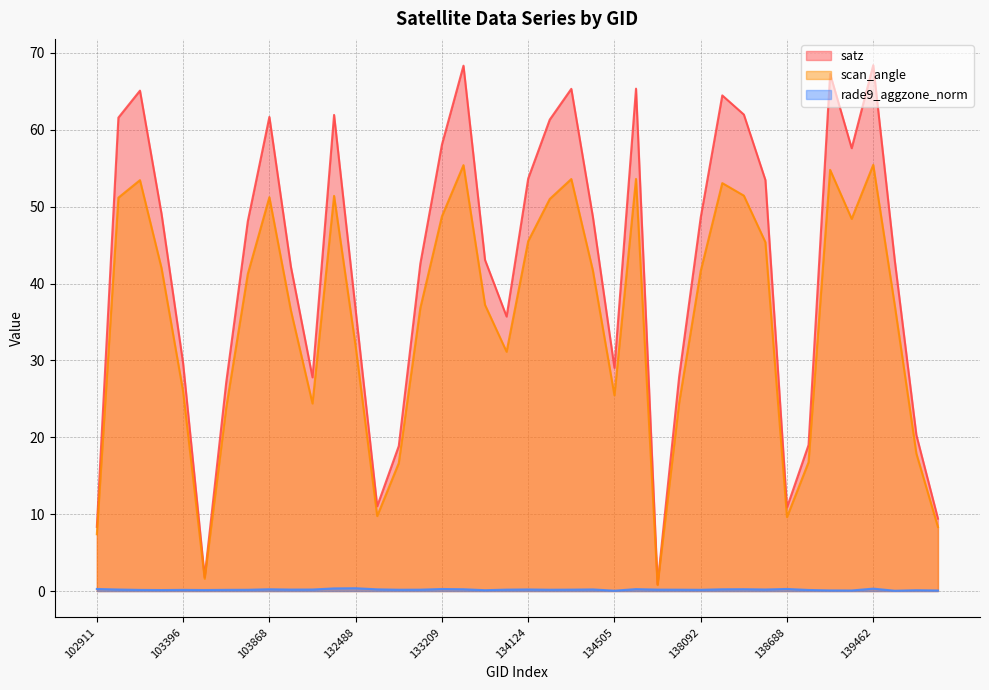

Which series changed the most between 134505 and 138881?

satz